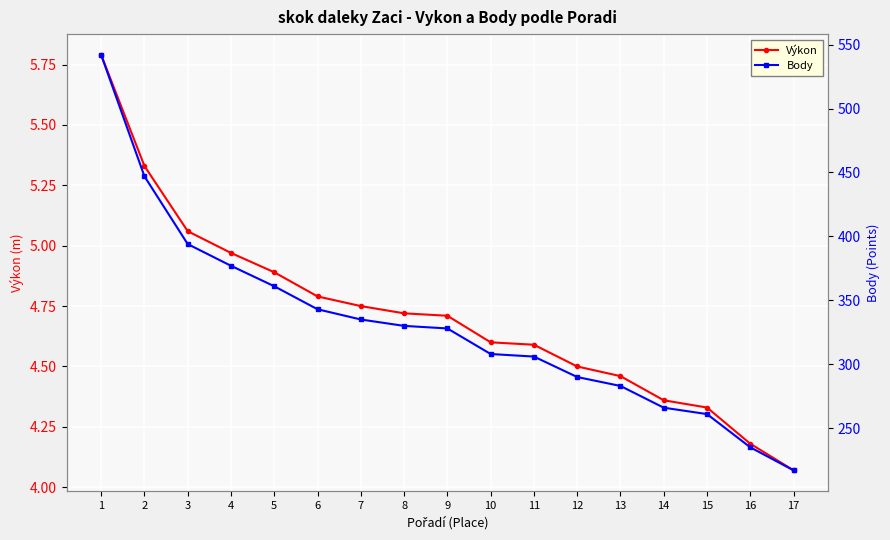

Is this an area chart (filled region under the line)?

No